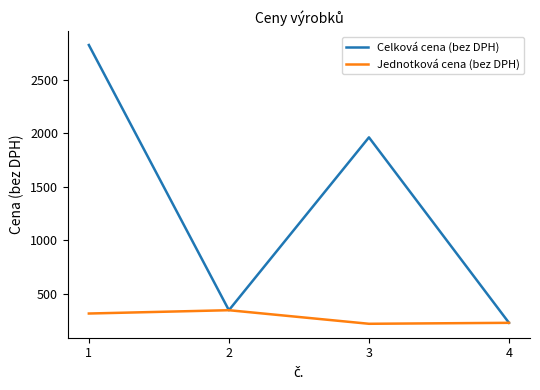

What is the smallest value displayed?

218